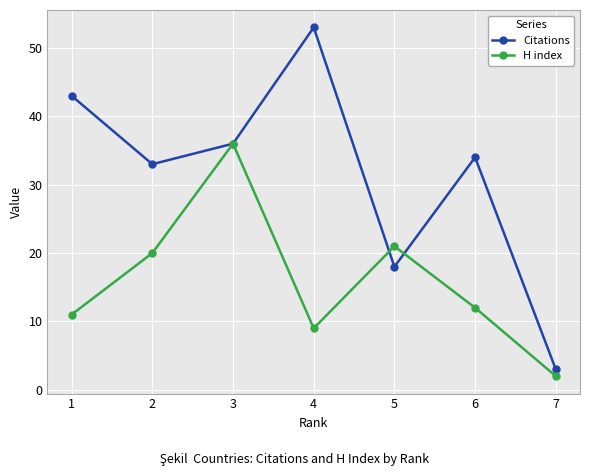

How many interior local valleys does the H index series have?

1